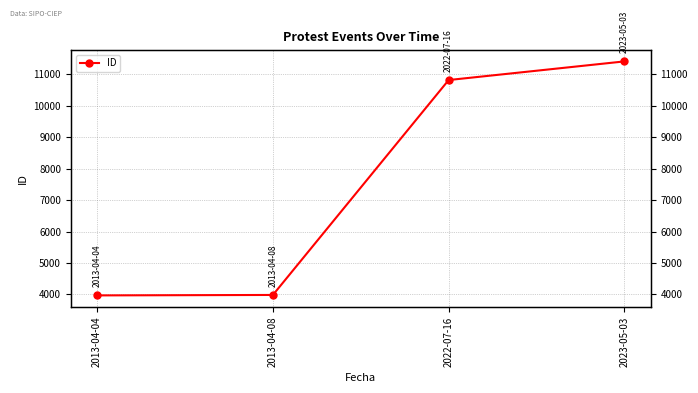

True or false: the data shows 3969 at 2013-04-04.

True